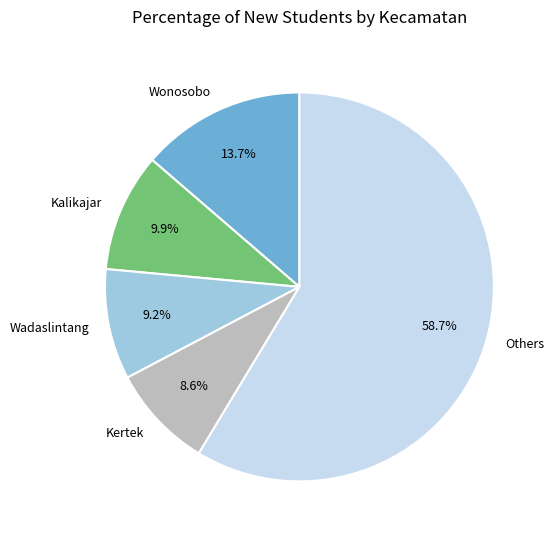

Between Kalikajar and Wonosobo, which is larger?

Wonosobo